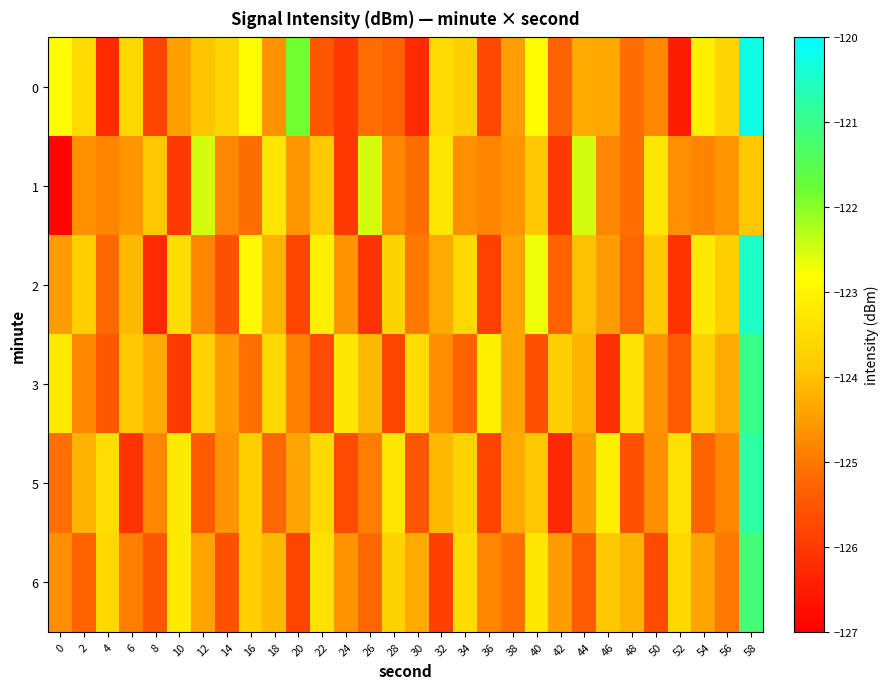

How many series are shown in this chart?

6